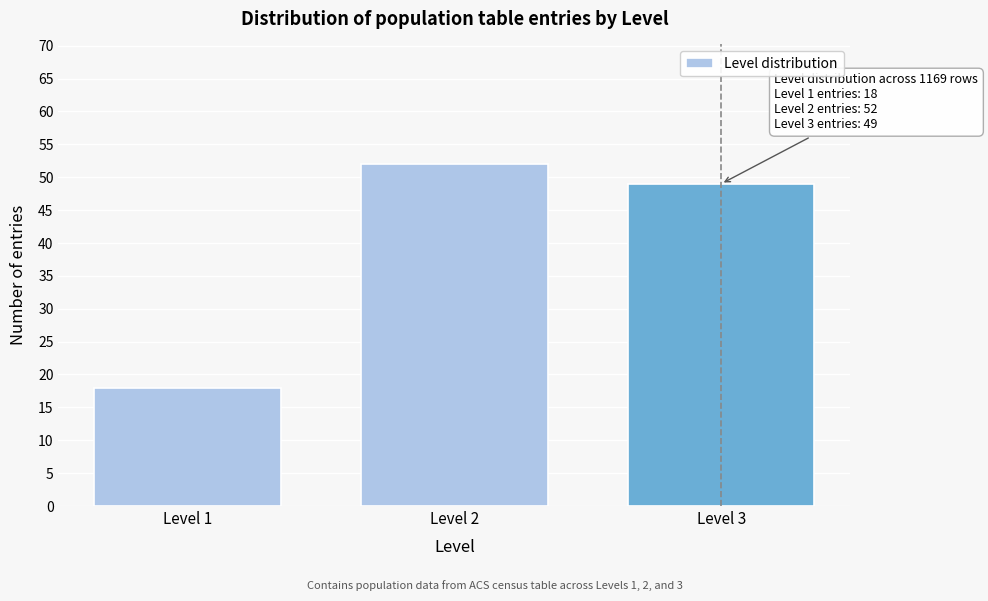

Reading left to right, what are all the values shown in this chart?

18	52	49